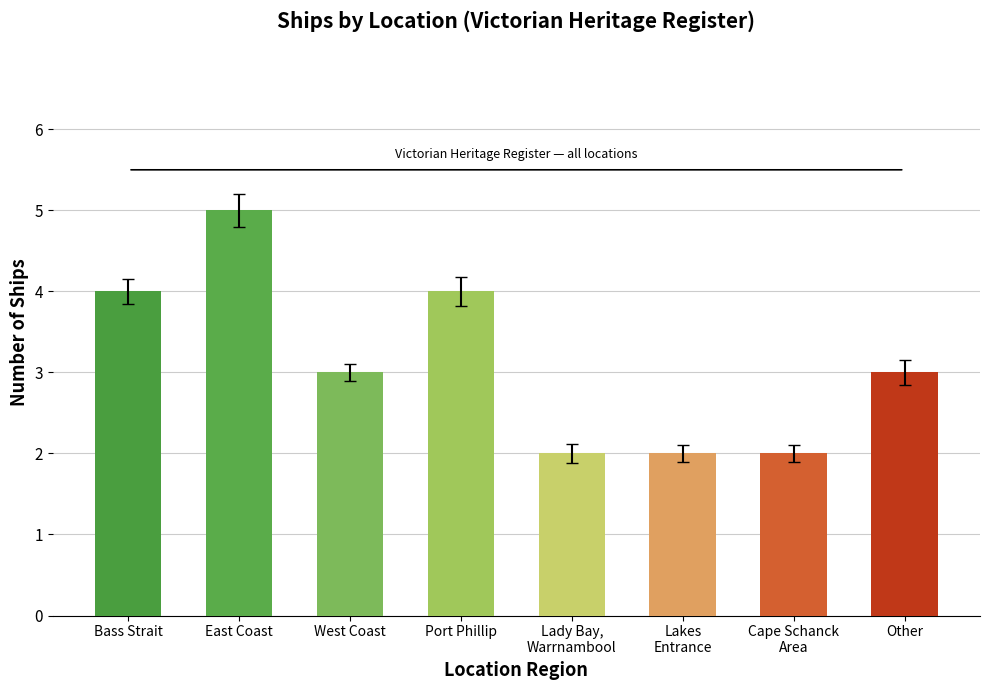

What is the ratio of the value at Port Phillip to the value at West Coast?

1.3